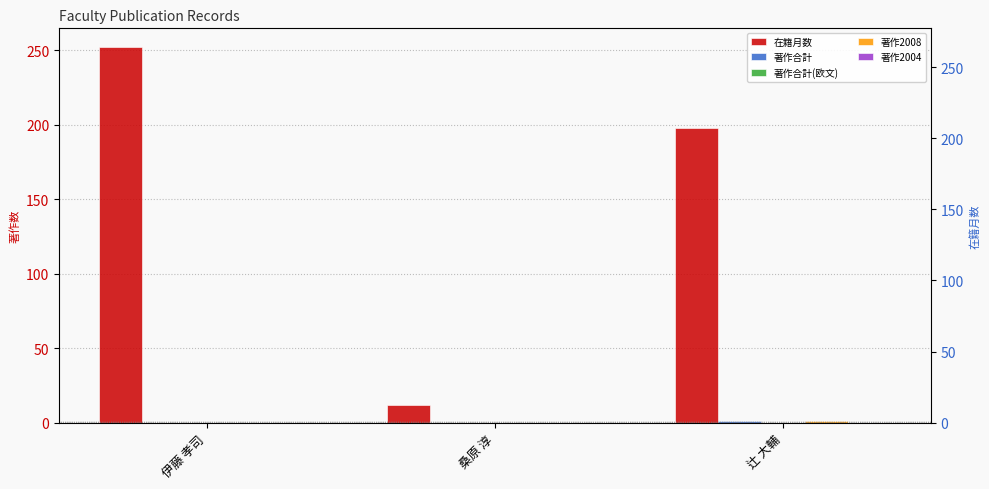

Rank the categories by 著作2004 value from lowest to highest.

伊藤 孝司, 桑原 淳, 辻 大輔